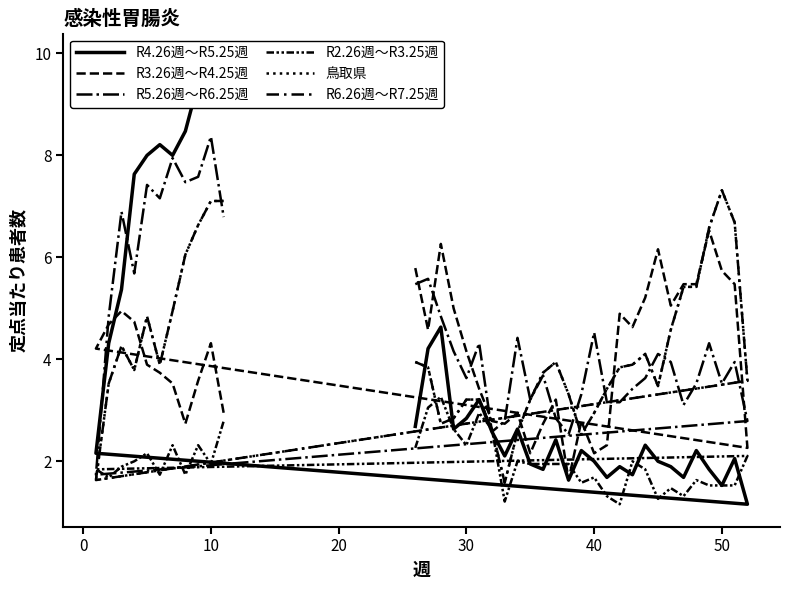

At which category does 鳥取県 reach its first local valley?

10